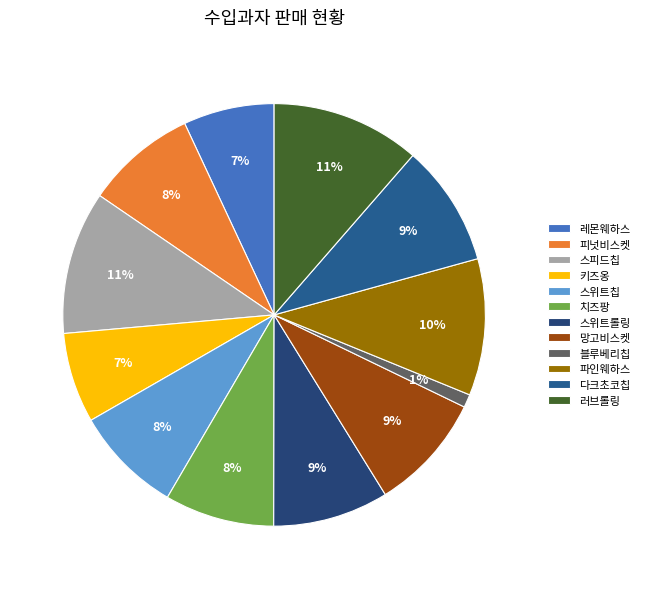

Is 파인웨하스 the majority of the pie?

No